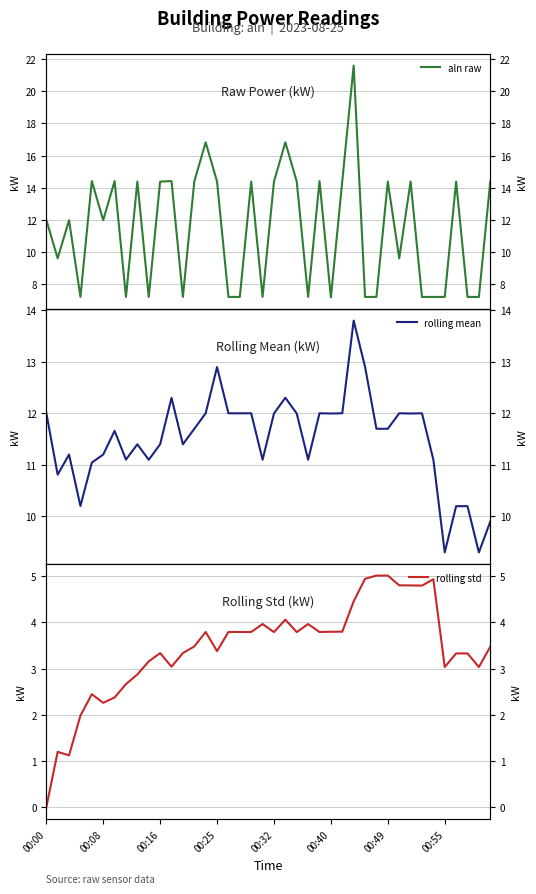

What is the difference between the maximum and second lowest values in the rolling mean series?

4.5